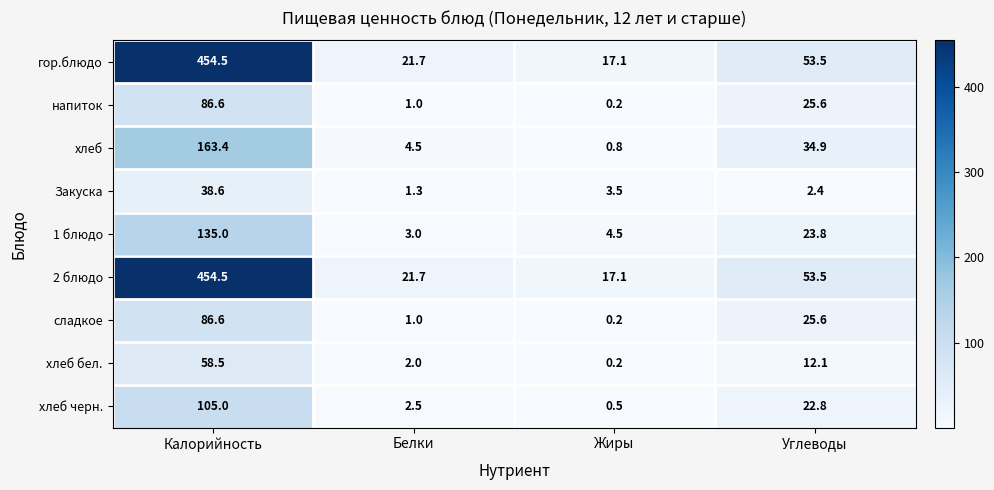

What is the difference between the highest and lowest values at Жиры?

16.9